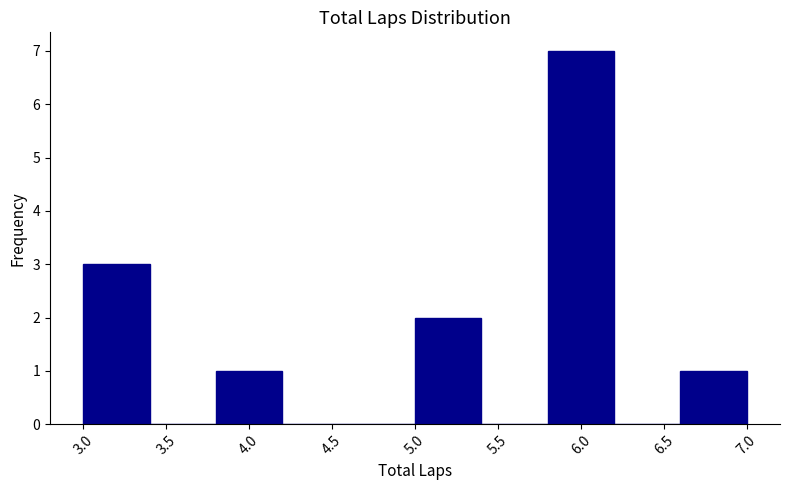

Which range on the x-axis has the tallest bar?

5.8 to 6.2